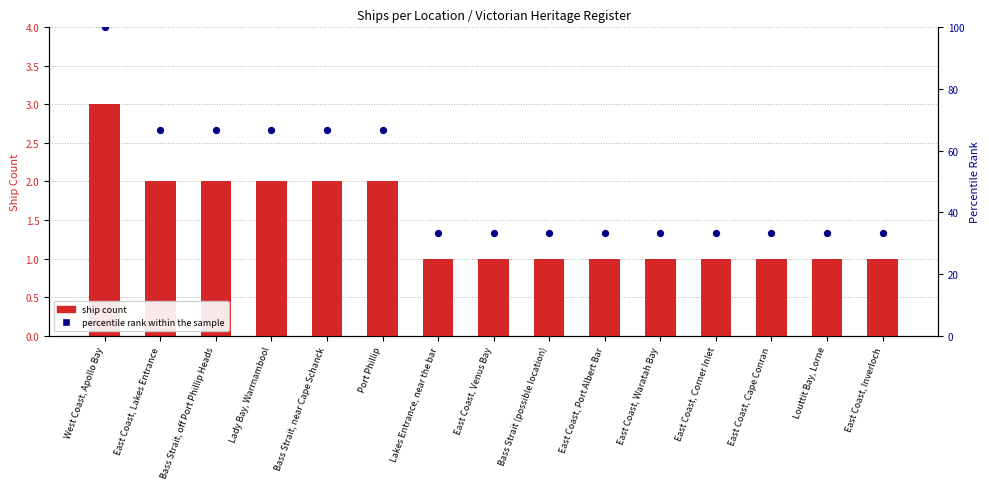

Which series has the largest Y range (max minus min)?

percentile rank within the sample